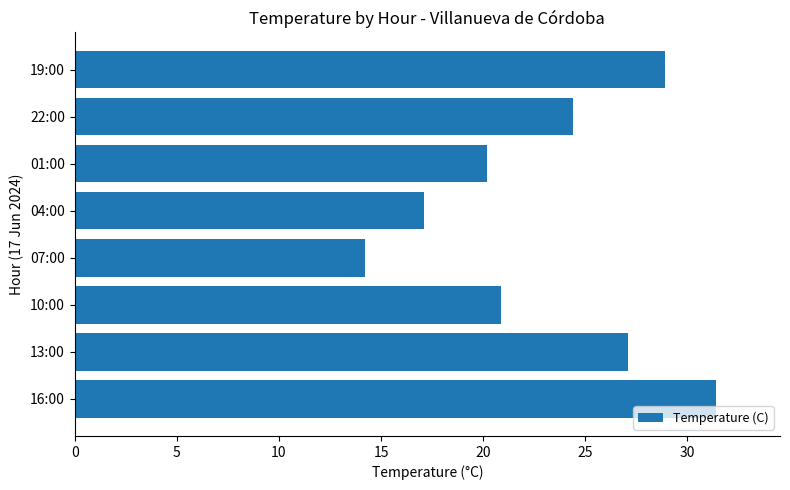

How many bars are there in total?

8